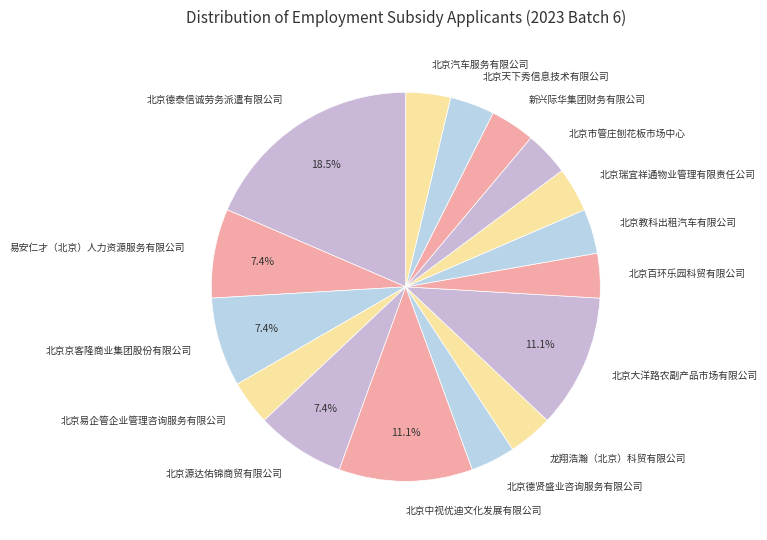

Does 北京京客隆商业集团股份有限公司 represent more than half of the total?

No